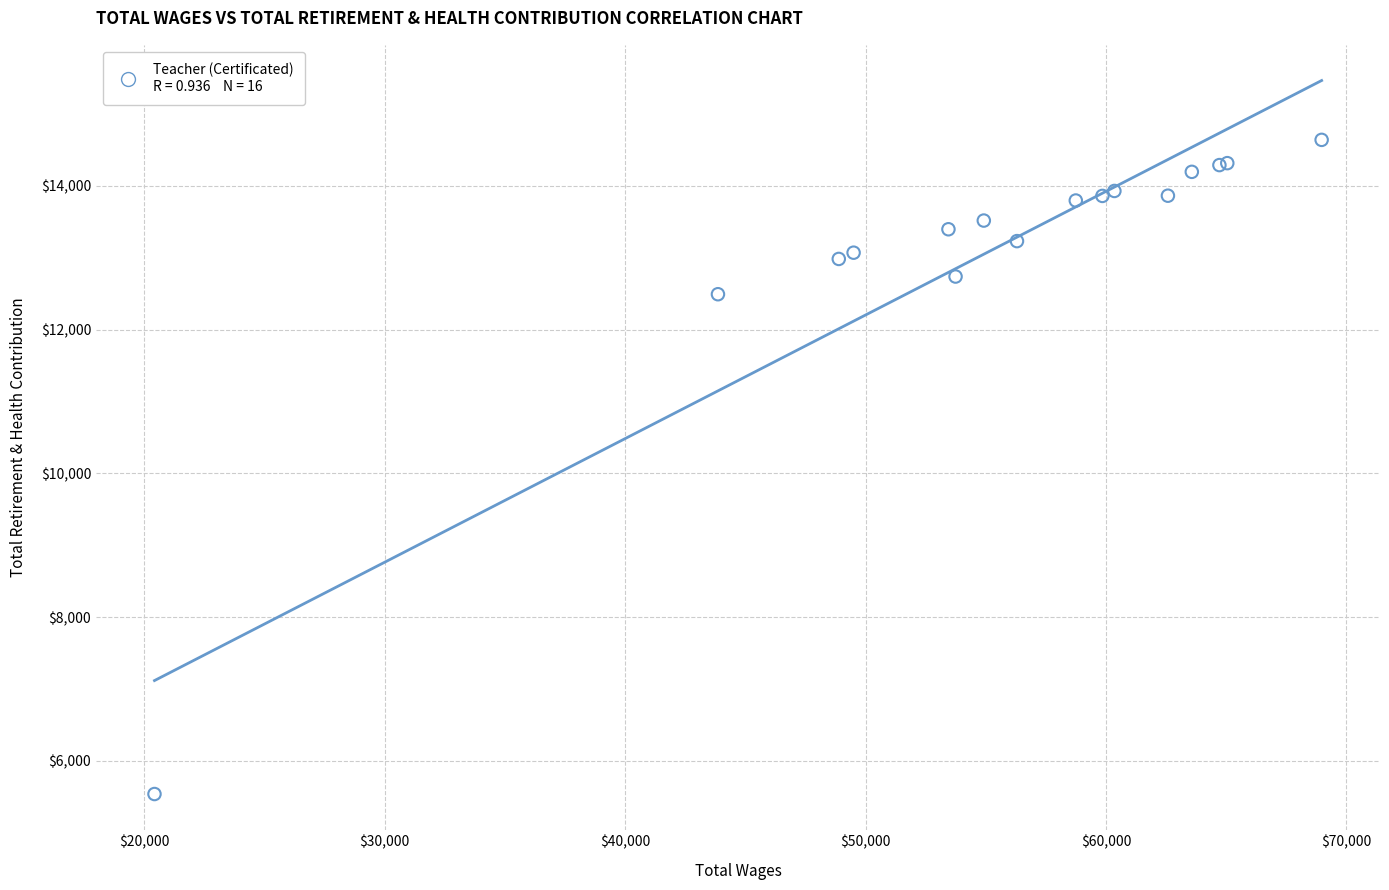

What Y value in the scatter plot is closest to 10088?

12492